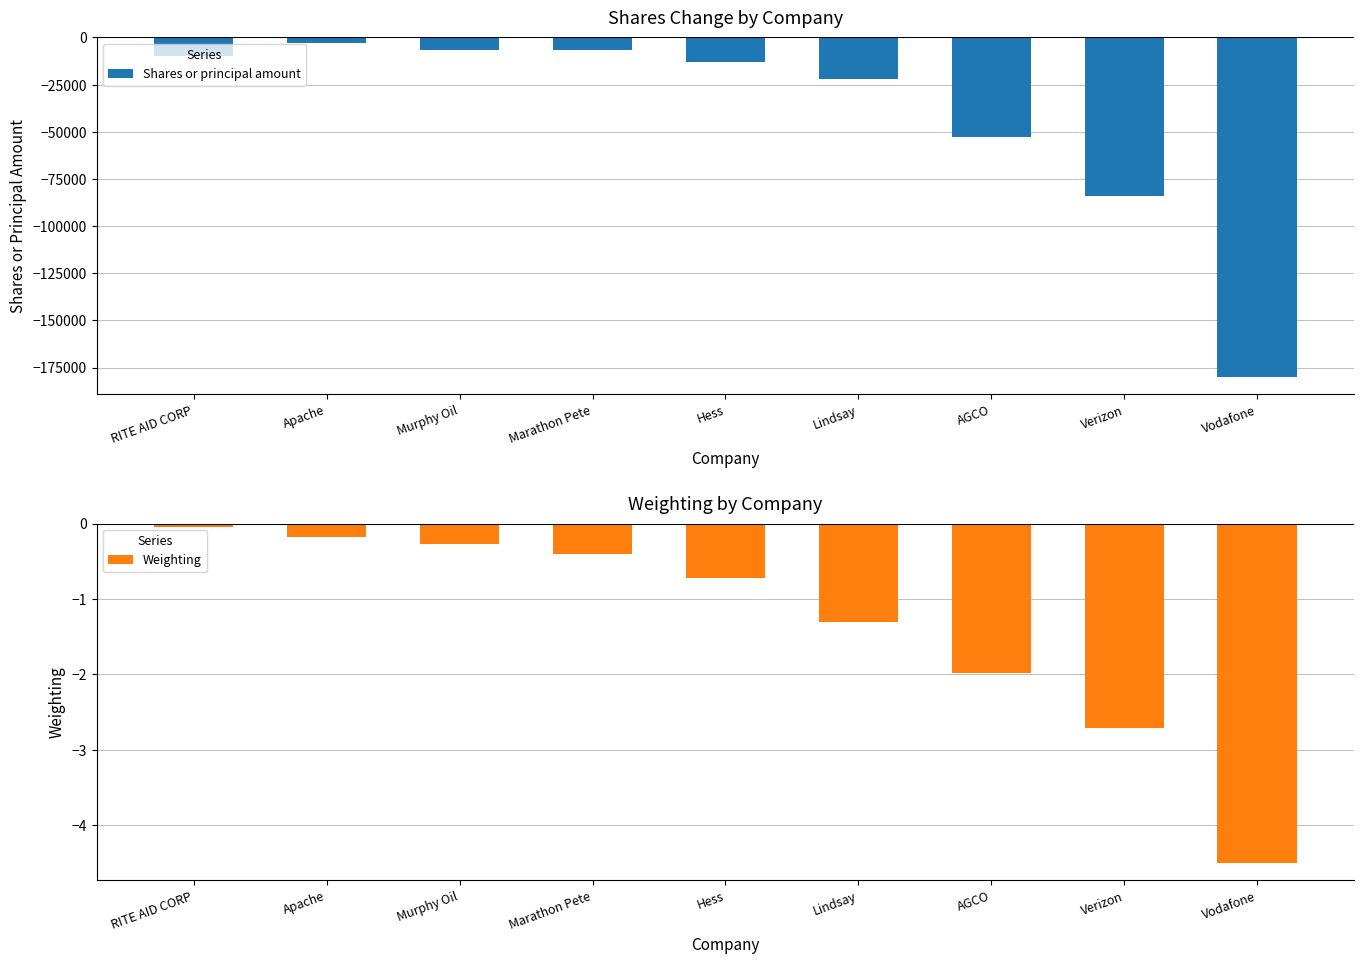

At which label is Shares or principal amount closest to -91586?

Verizon